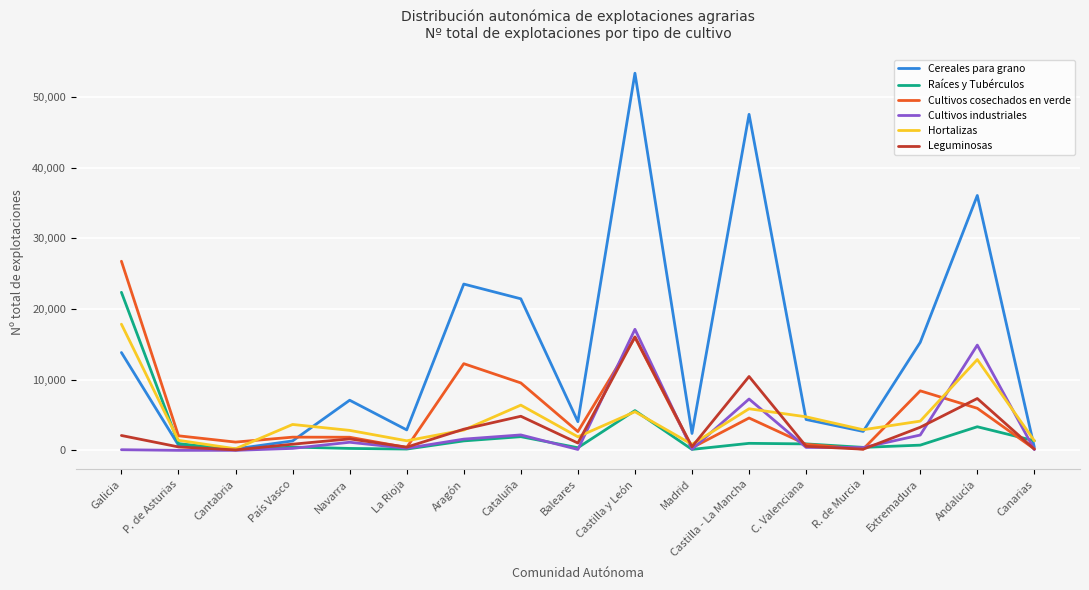

What is the difference between the highest and lowest values at Extremadura?

14546